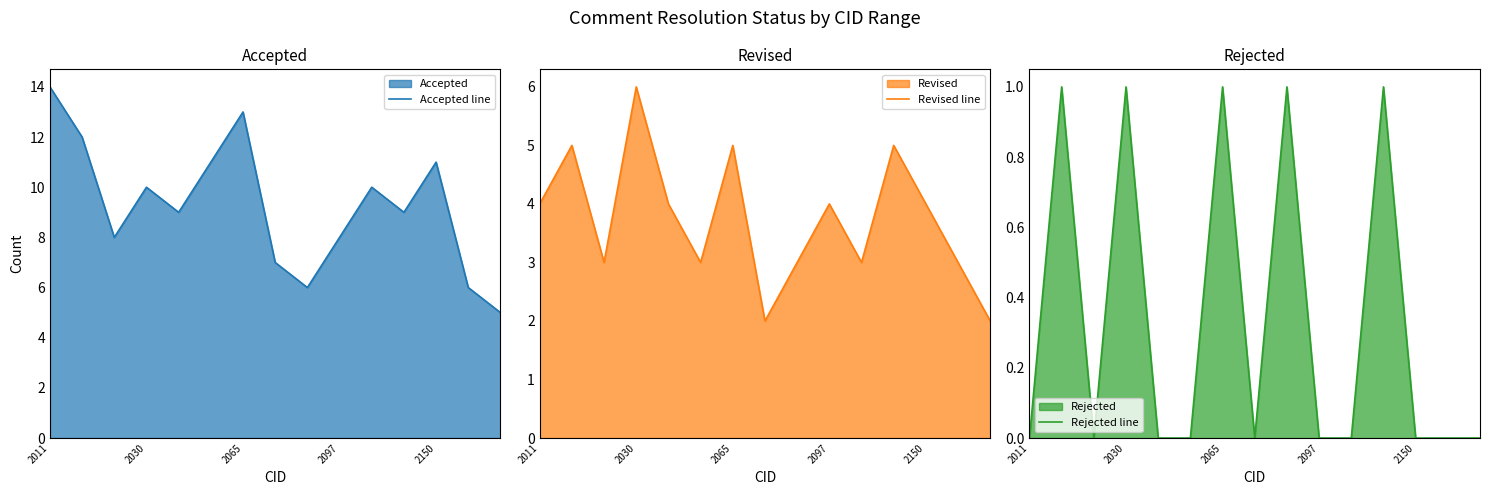

True or false: Accepted line and Rejected line intersect in this chart.

False